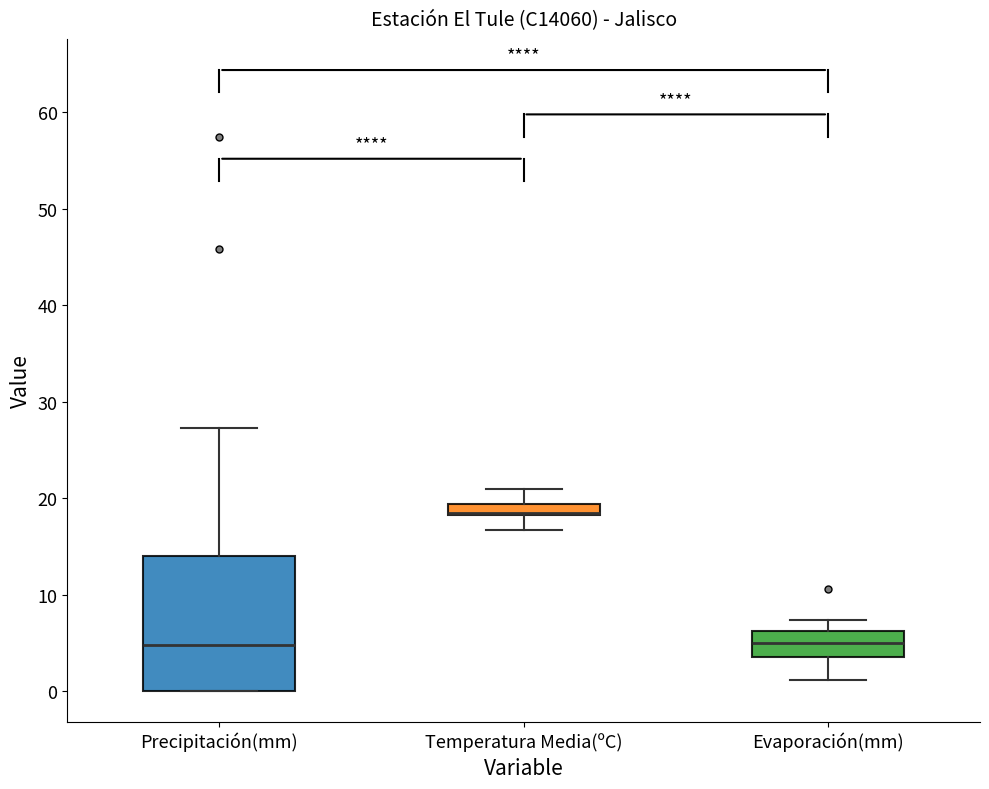

Where is the lower edge of the box for Temperatura Media(ºC) on the y-axis? The values are not printed on the chart, so give them approximately, as read against the axis.

18